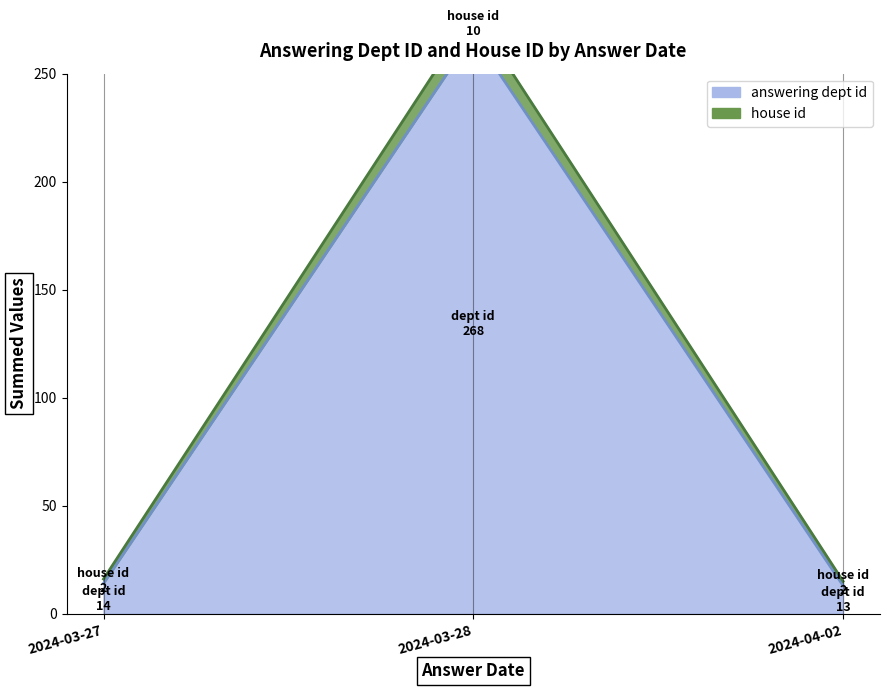

Which series has the largest range (max minus min)?

answering dept id